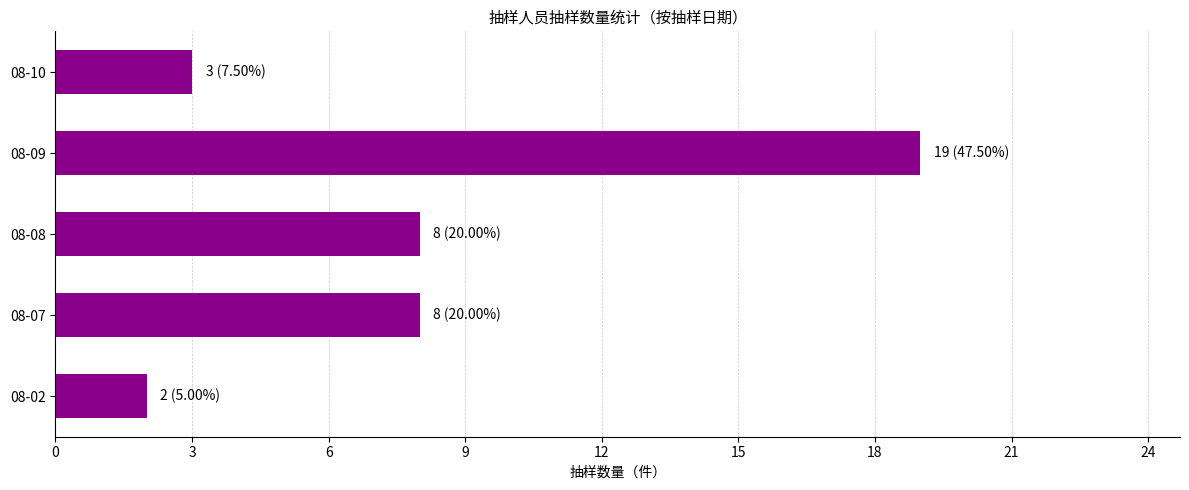

What is the sum of all values?

40